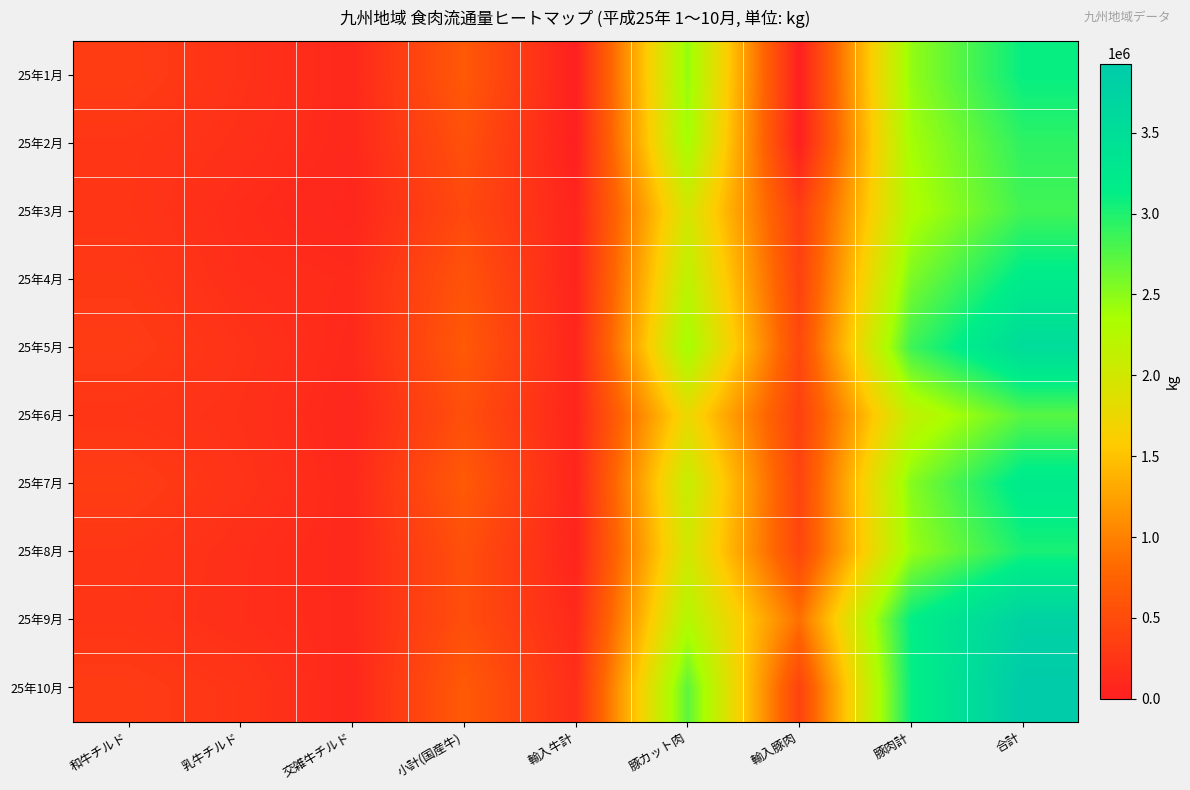

Reading right to left, extract all data points from this chart.

25年1月: 合計=3112627.6	豚肉計=2464037.3	輸入豚肉=0.0	豚カット肉=2464037.3	輸入牛計=0.0	小計(国産牛)=648590.3	交雑牛チルド=103477.1	乳牛チルド=208626.0	和牛チルド=336487.2
25年2月: 合計=2928632.6	豚肉計=2380238.5	輸入豚肉=0.0	豚カット肉=2380238.5	輸入牛計=0.0	小計(国産牛)=548394.1	交雑牛チルド=104189.1	乳牛チルド=189335.5	和牛チルド=254869.5
25年3月: 合計=2839426.8	豚肉計=2306404.4	輸入豚肉=338221.0	豚カット肉=1968183.4	輸入牛計=62022.0	小計(国産牛)=471000.4	交雑牛チルド=76393.5	乳牛チルド=145889.0	和牛チルド=248717.9
25年4月: 合計=3202633.4	豚肉計=2566785.4	輸入豚肉=386495.6	豚カット肉=2180289.8	輸入牛計=54919.2	小計(国産牛)=580928.8	交雑牛チルド=132112.5	乳牛チルド=168546.3	和牛チルド=280270.0
25年5月: 合計=3556744.8	豚肉計=2850880.9	輸入豚肉=459180.7	豚カット肉=2391700.2	輸入牛計=60021.4	小計(国産牛)=645842.5	交雑牛チルド=112236.0	乳牛チルド=215070.9	和牛チルド=318535.6
25年6月: 合計=2737966.9	豚肉計=2139128.3	輸入豚肉=375395.6	豚カット肉=1763732.7	輸入牛計=65013.2	小計(国産牛)=533825.4	交雑牛チルド=90540.6	乳牛チルド=196351.8	和牛チルド=246933.0
25年7月: 合計=3239962.6	豚肉計=2523250.4	輸入豚肉=412972.5	豚カット肉=2110277.9	輸入牛計=60102.0	小計(国産牛)=656610.2	交雑牛チルド=105999.8	乳牛チルド=218453.6	和牛チルド=332156.8
25年8月: 合計=3026454.3	豚肉計=2432927.7	輸入豚肉=440337.6	豚カット肉=1992590.1	輸入牛計=52593.2	小計(国産牛)=540933.4	交雑牛チルド=106790.7	乳牛チルド=175362.8	和牛チルド=258779.9
25年9月: 合計=3764731.0	豚肉計=3130009.0	輸入豚肉=857371.2	豚カット肉=2272637.8	輸入牛計=111650.8	小計(国産牛)=523071.2	交雑牛チルド=112164.2	乳牛チルド=171190.5	和牛チルド=239716.5
25年10月: 合計=3927840.6	豚肉計=3105866.1	輸入豚肉=398857.2	豚カット肉=2707008.9	輸入牛計=165086.8	小計(国産牛)=656887.7	交雑牛チルド=93454.4	乳牛チルド=244045.6	和牛チルド=319387.7